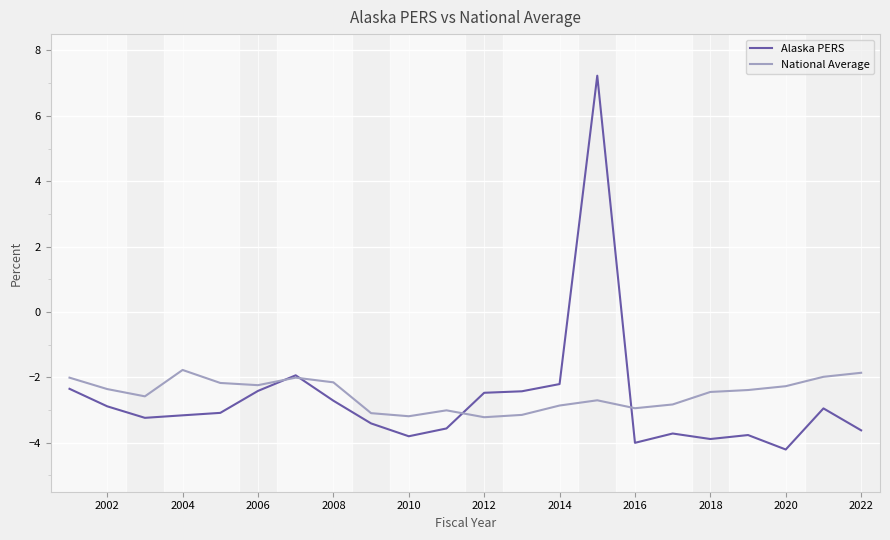

List the series in order of their peak value, highest first.

Alaska PERS, National Average